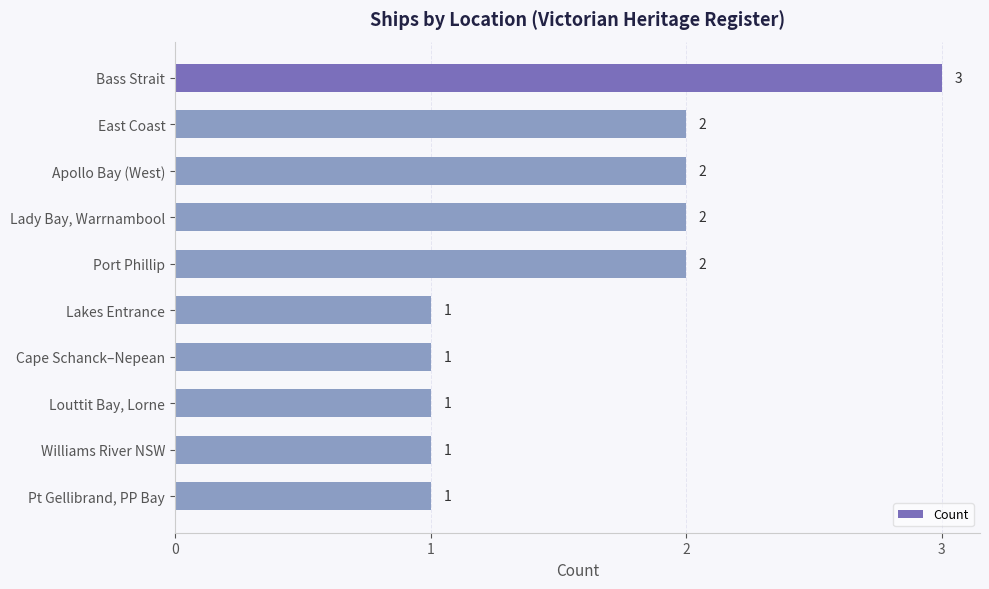

What is the sum of the values at Lady Bay, Warrnambool and Williams River NSW?

3